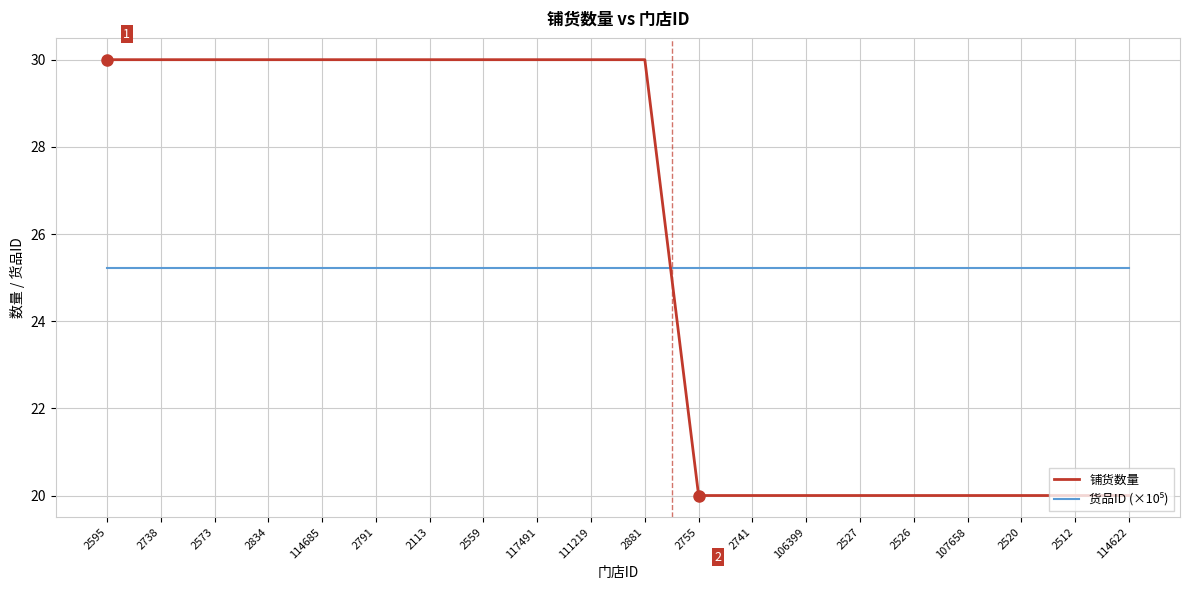

What is the difference between the highest and lowest values at 2738?

4.8